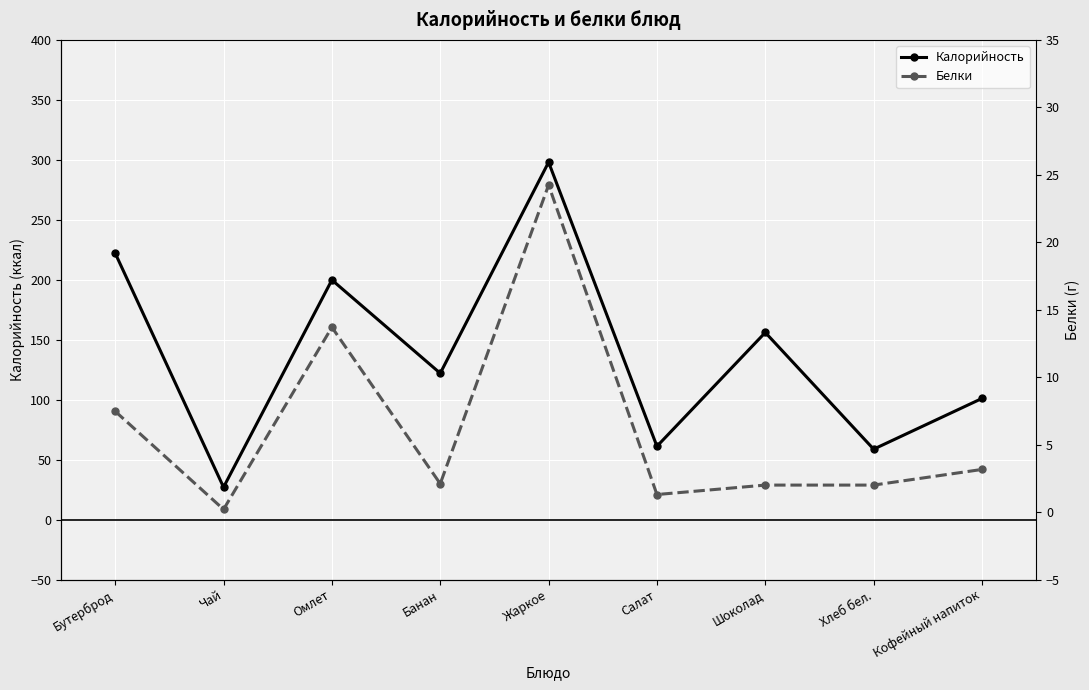

What is the difference between the maximum and minimum values in the Калорийность series?

271.0